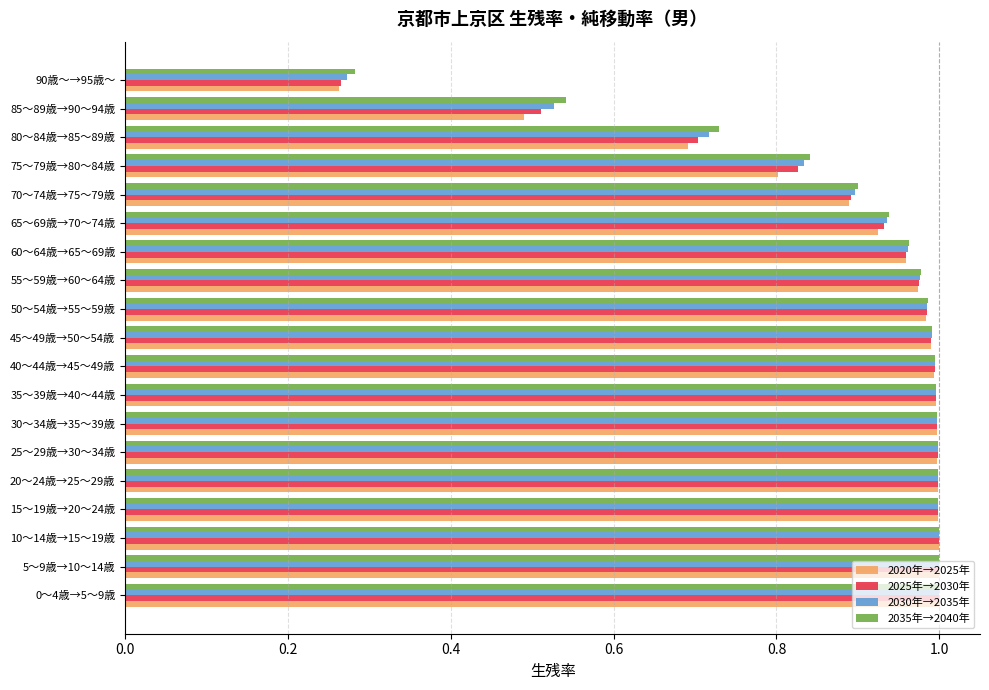

At which label is 2025年→2030年 closest to 0?

90歳～→95歳～